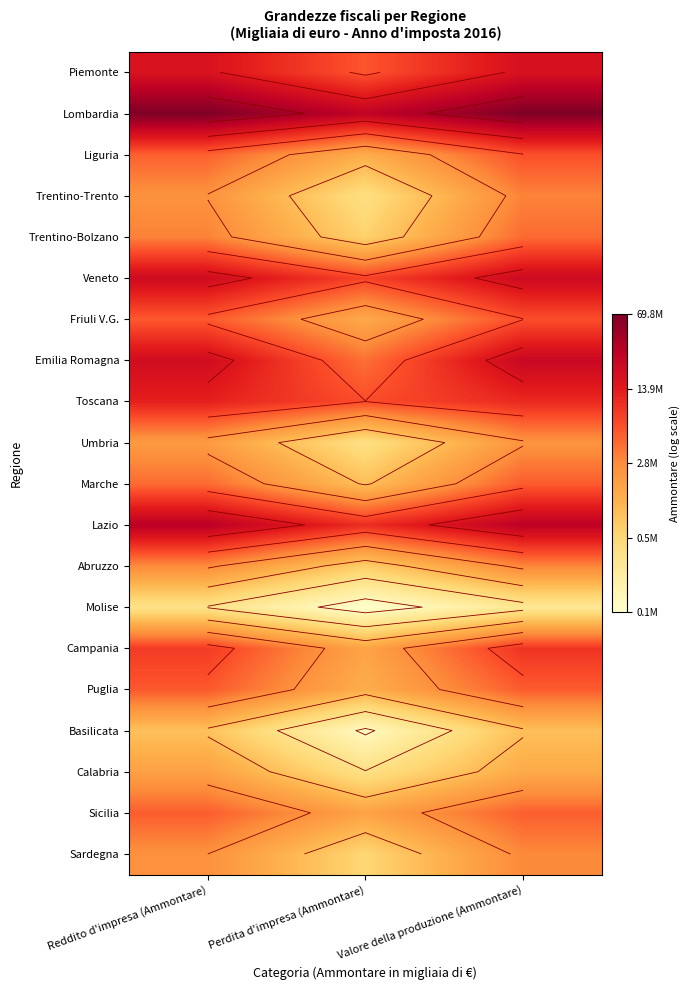

What is the difference between the Emilia Romagna values at Valore della produzione (Ammontare) and Reddito d'impresa (Ammontare)?

0.1